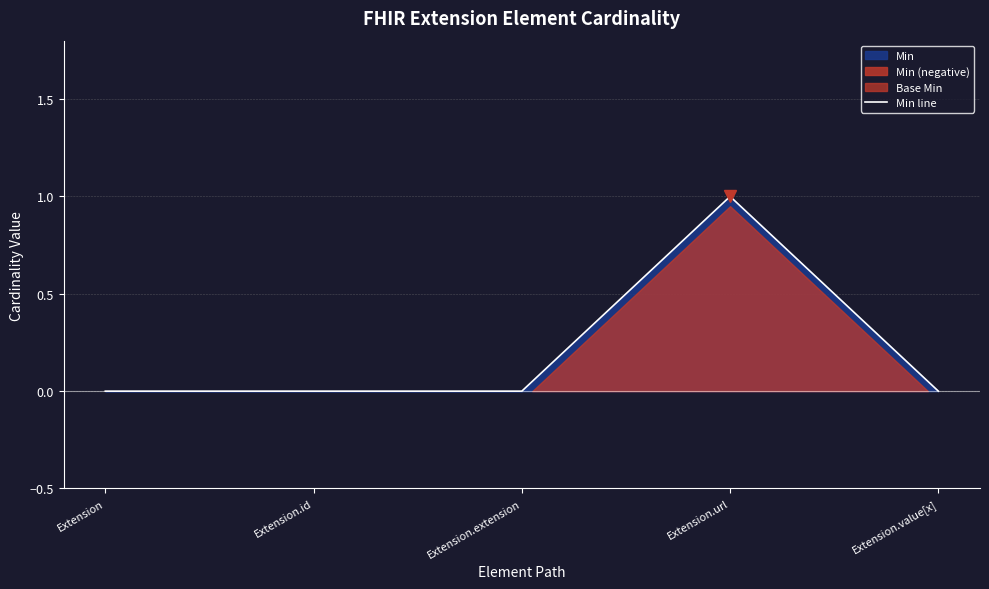

Which category has the lowest value across all series?

Extension